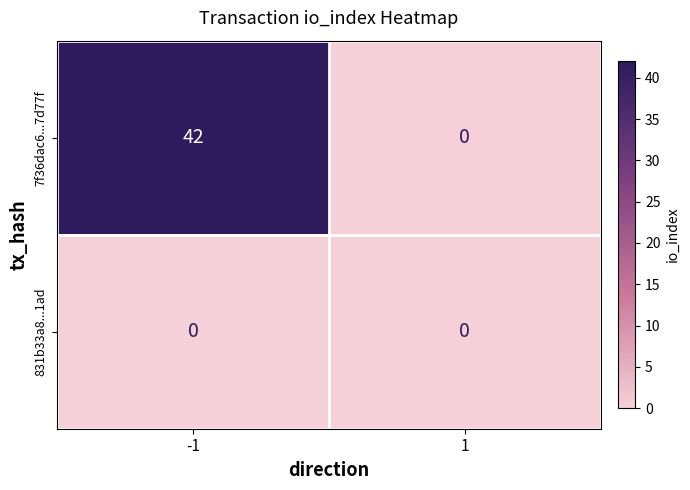

Reading right to left, what are all the values shown in this chart?

7f36dac6...7d77f: 0	42
831b33a8...1ad: 0	0